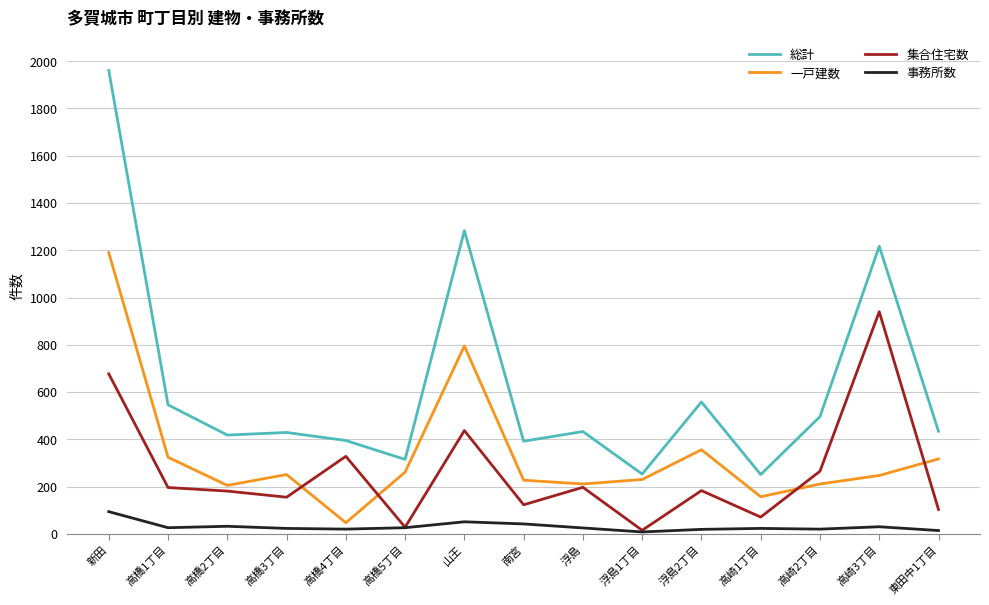

How many series are shown in this chart?

4